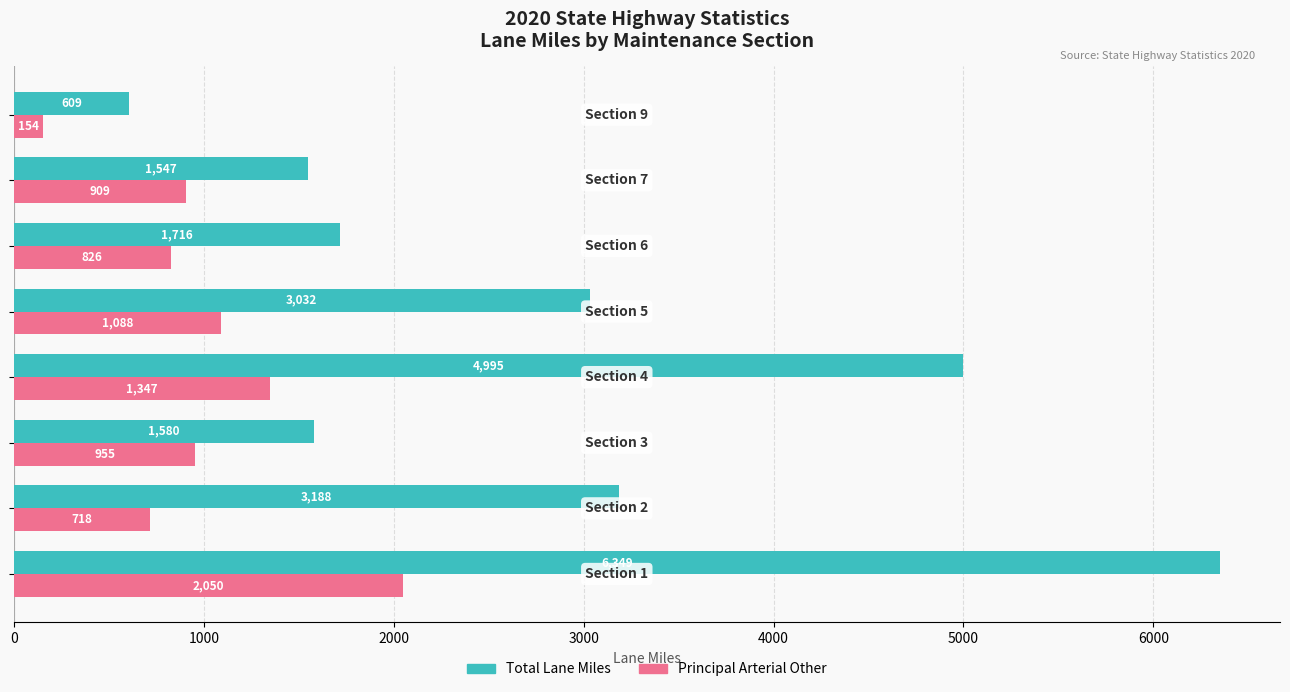

Which series has the widest spread of values?

Total Lane Miles